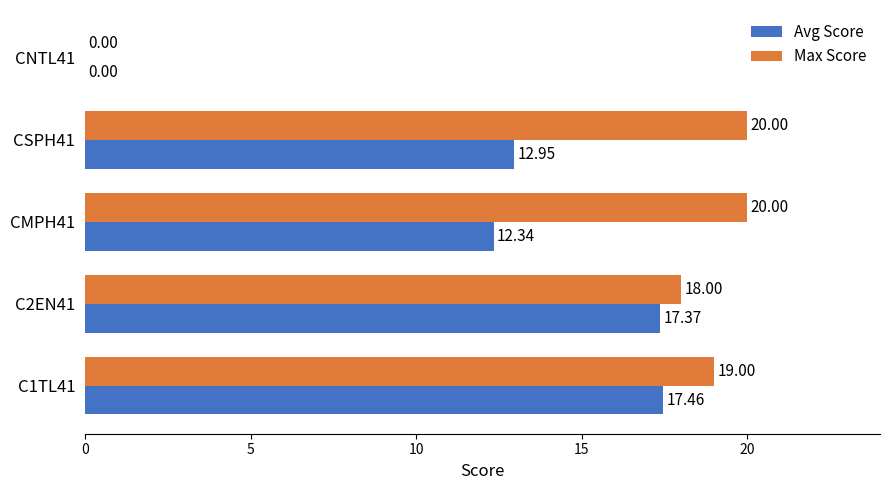

What is the sum of all Avg Score values?

60.1